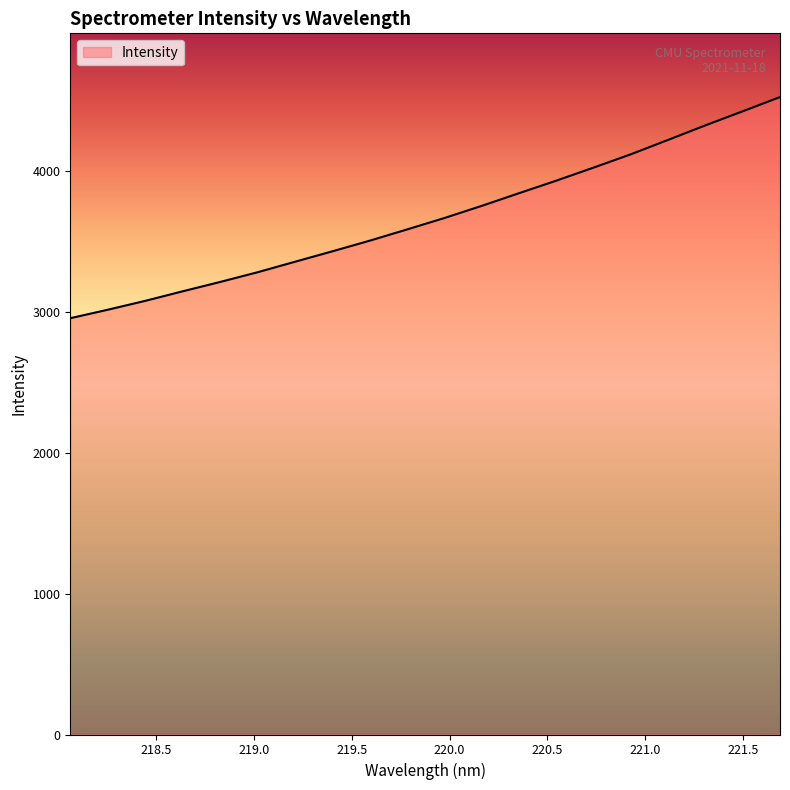

What is the greatest value displayed?

4528.6